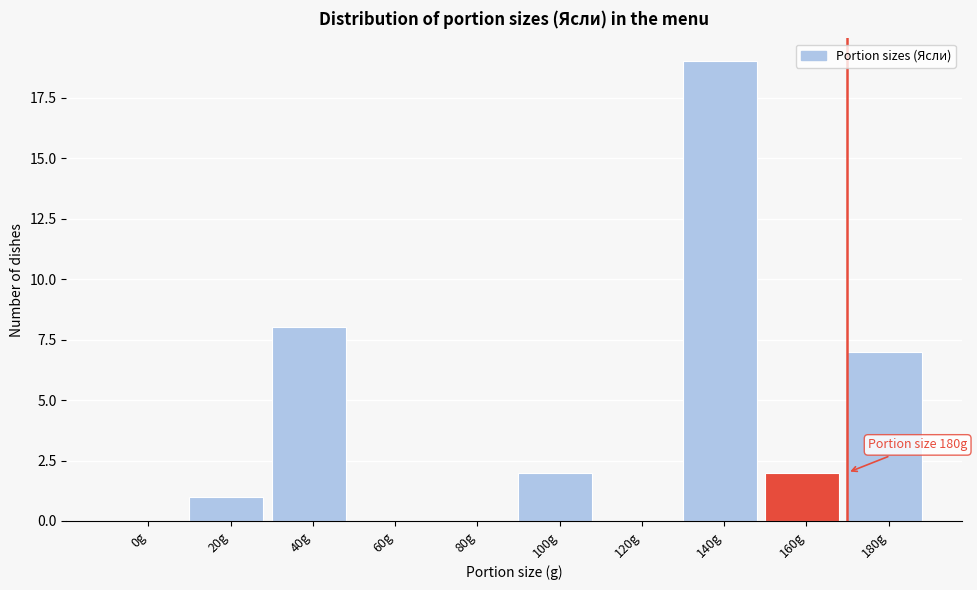

Reading right to left, list all the values displayed in this chart.

180g=7	160g=2	140g=19	120g=0	100g=2	80g=0	60g=0	40g=8	20g=1	0g=0